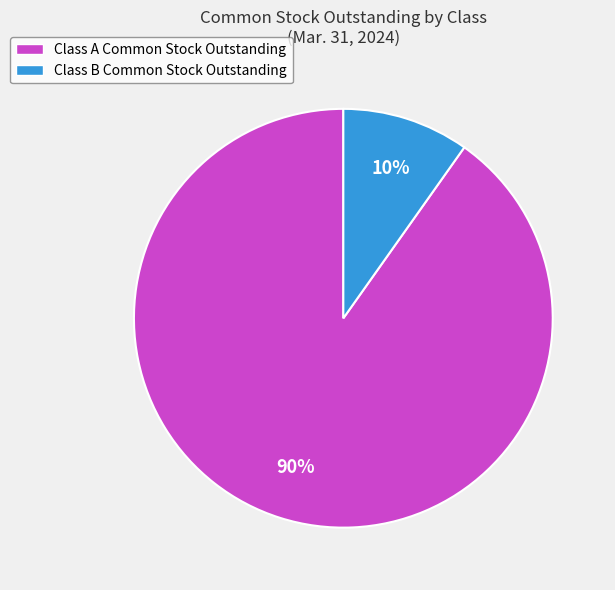

Which slice is the largest?

Class A Common Stock Outstanding